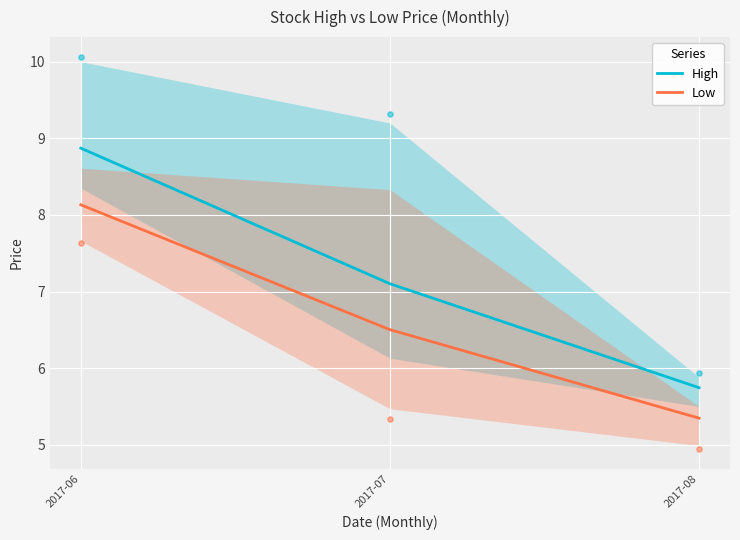

Which series reaches the minimum Y coordinate?

Low